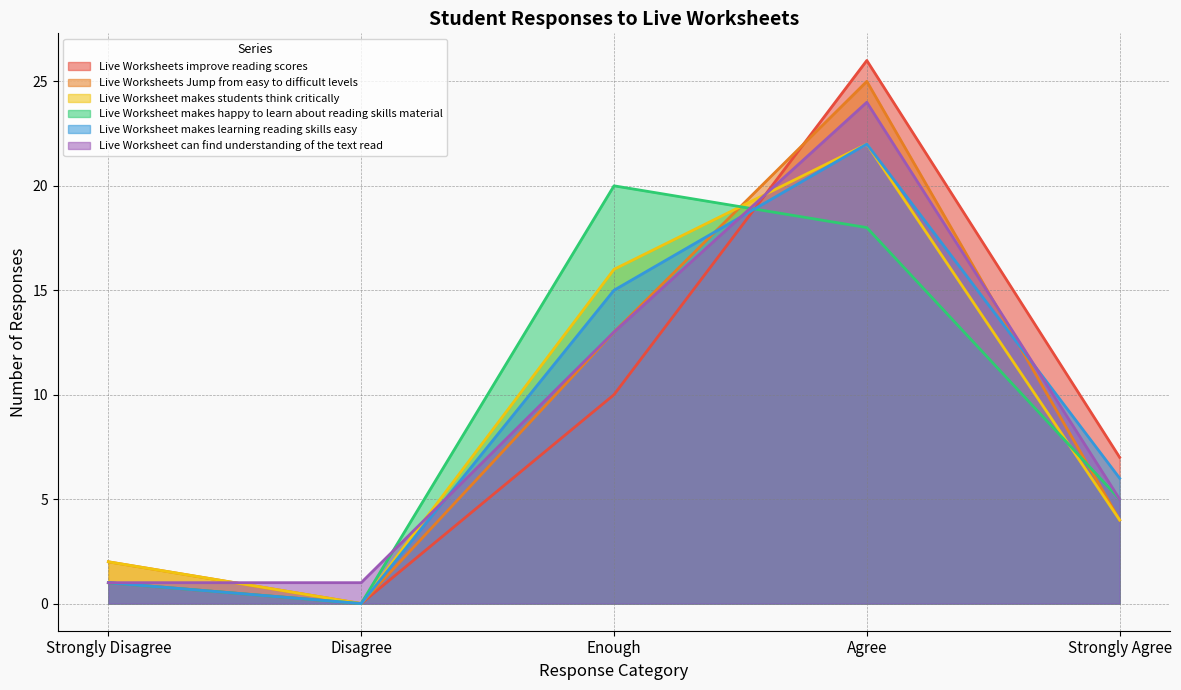

What is the label of the 4th point from the right?

Disagree